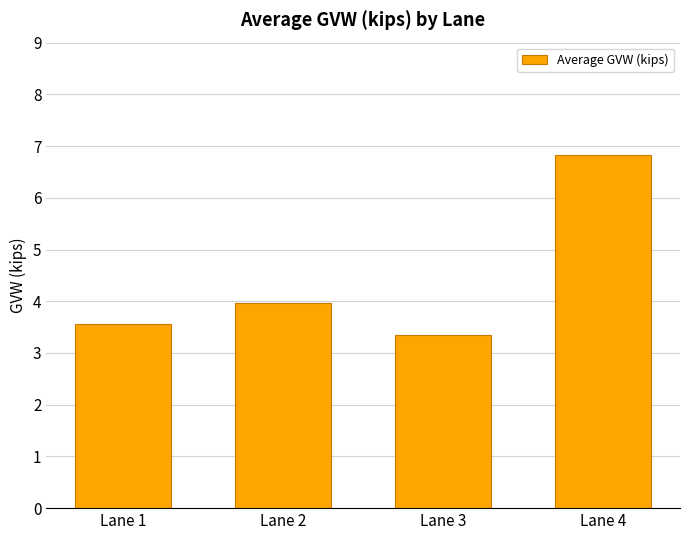

True or false: the data shows 4.6 at Lane 4.

False